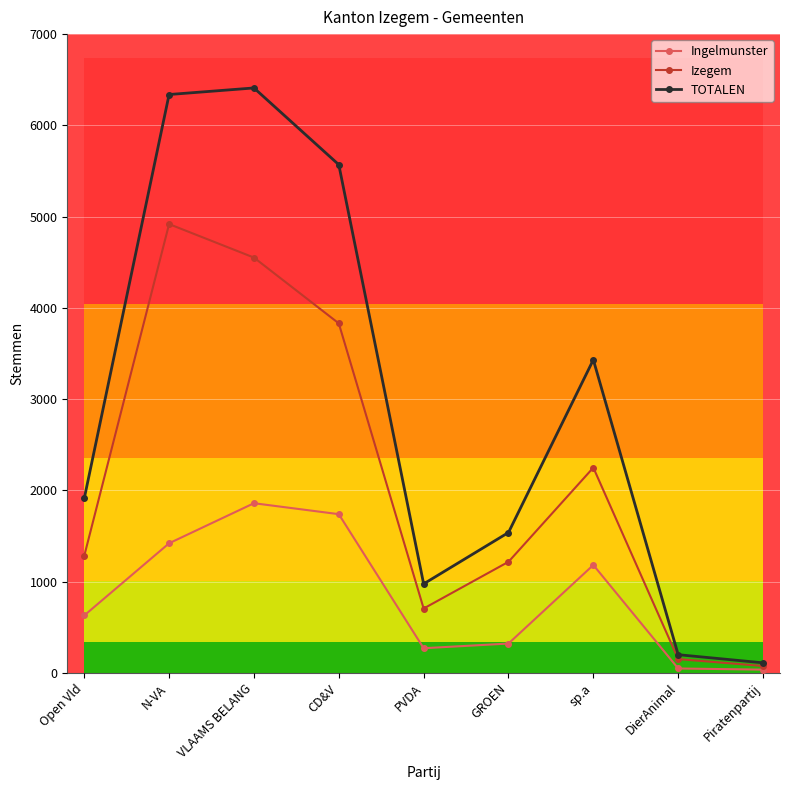

True or false: TOTALEN and Ingelmunster cross at least once.

False